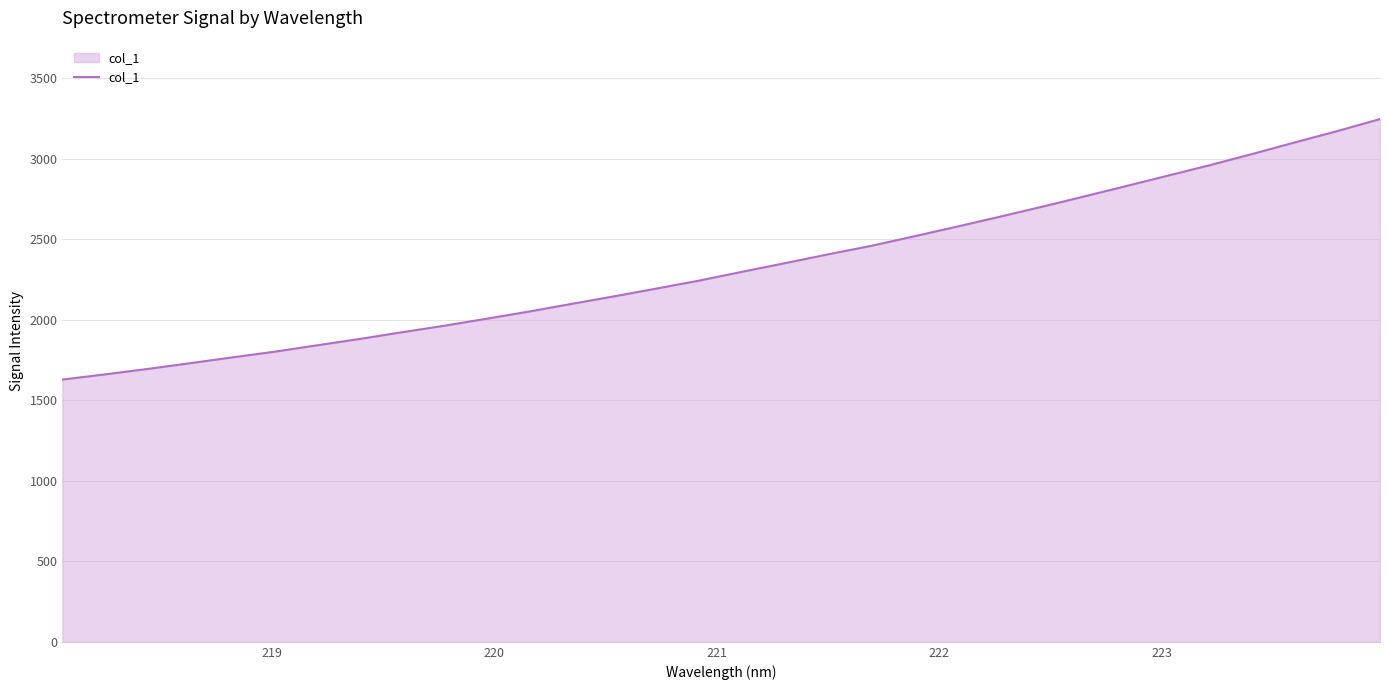

What is the greatest value displayed?

3245.3